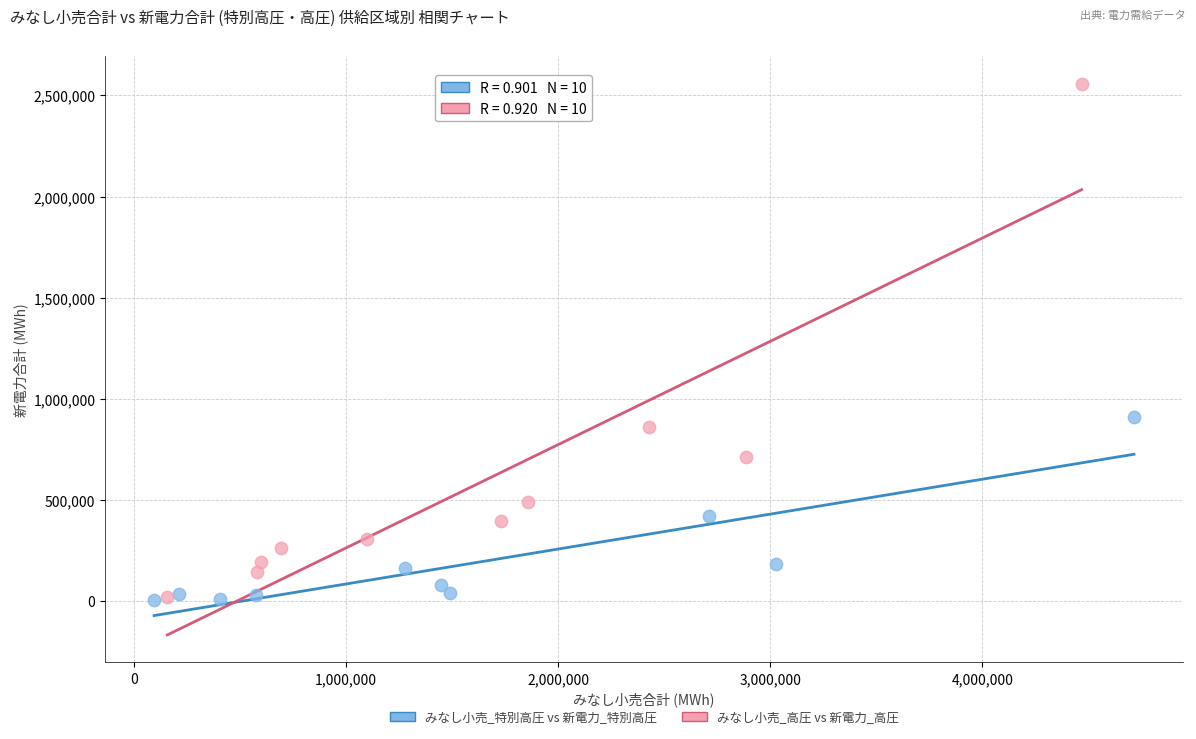

Which series has the widest spread of Y values?

みなし小売_高圧 vs 新電力_高圧